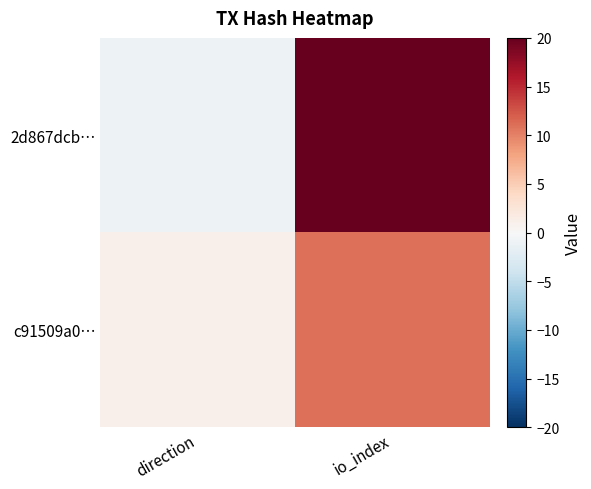

Reading left to right, transcribe all the data shown in this chart.

2d867dcb…: direction=-1	io_index=20
c91509a0…: direction=1	io_index=11